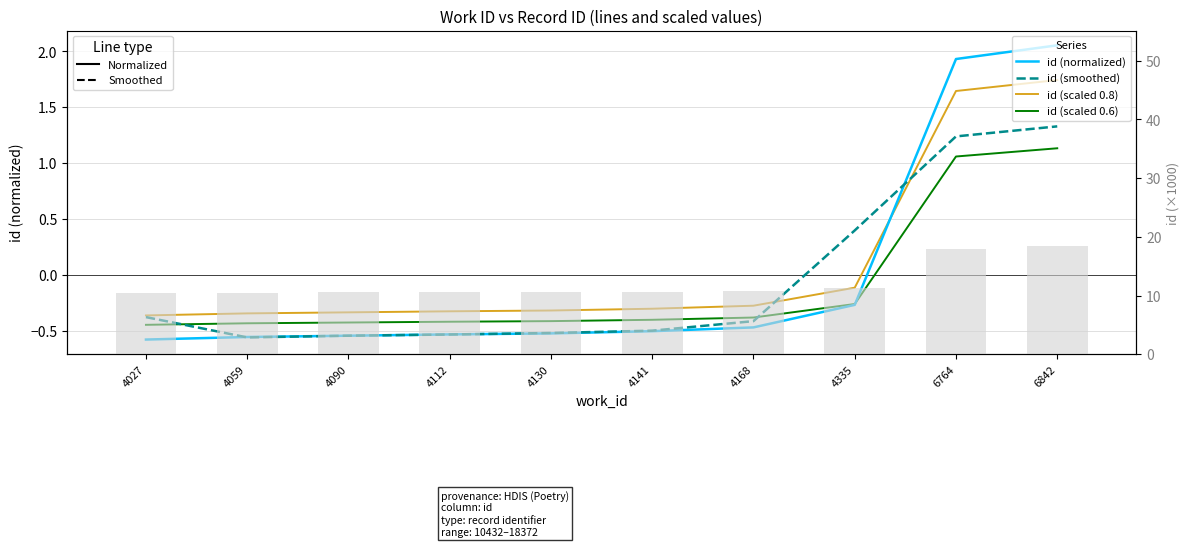

Reading right to left, list all the values displayed in this chart.

id (normalized): 2.1	1.9	-0.3	-0.5	-0.5	-0.5	-0.5	-0.5	-0.6	-0.6
id (smoothed): 1.3	1.2	0.4	-0.4	-0.5	-0.5	-0.5	-0.5	-0.6	-0.4
id (scaled 0.8): 1.7	1.6	-0.1	-0.3	-0.3	-0.3	-0.3	-0.3	-0.3	-0.4
id (scaled 0.6): 1.1	1.1	-0.3	-0.4	-0.4	-0.4	-0.4	-0.4	-0.4	-0.4